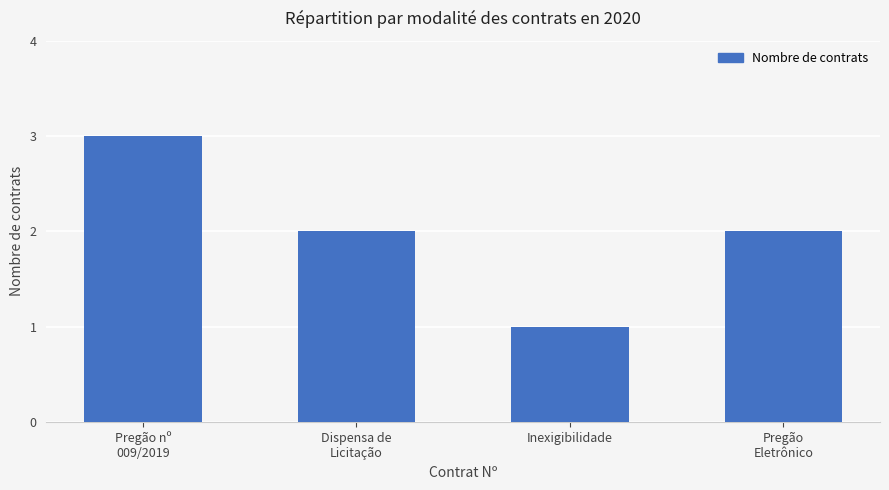

What is the change in value from Pregão nº
009/2019 to Pregão
Eletrônico?

-1